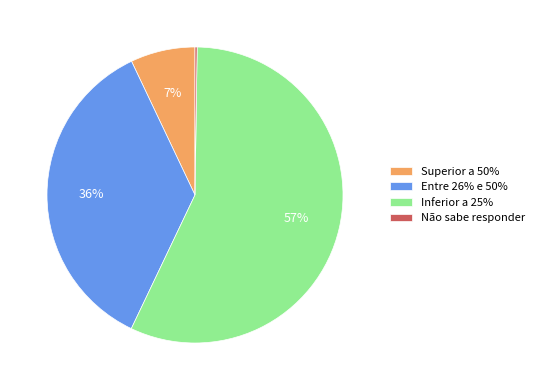

The Entre 26% e 50% slice represents 36% of the pie. True or false?

True